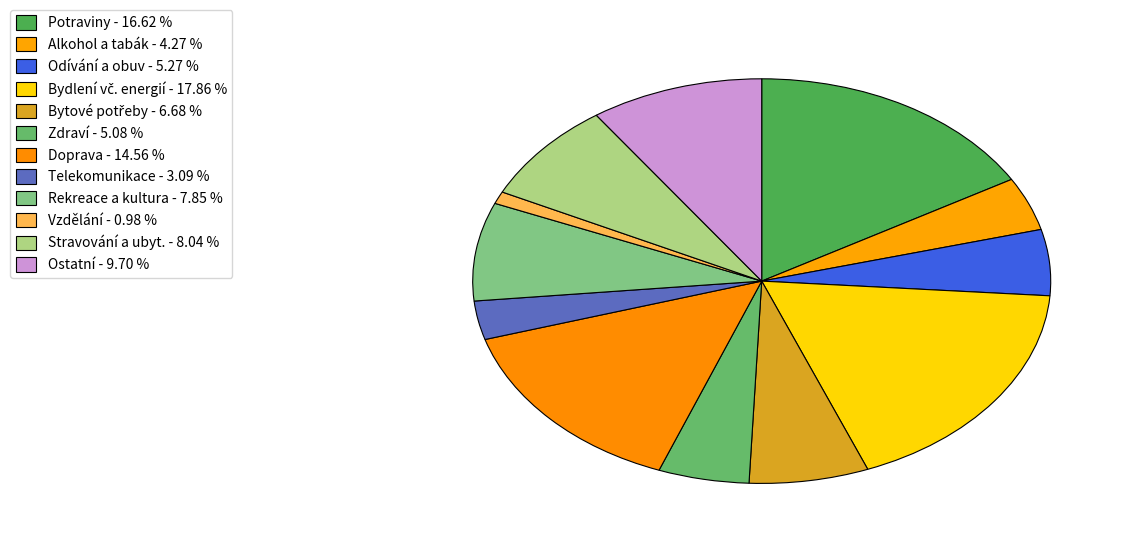

True or false: Alkohol a tabák accounts for 17% of the total.

False